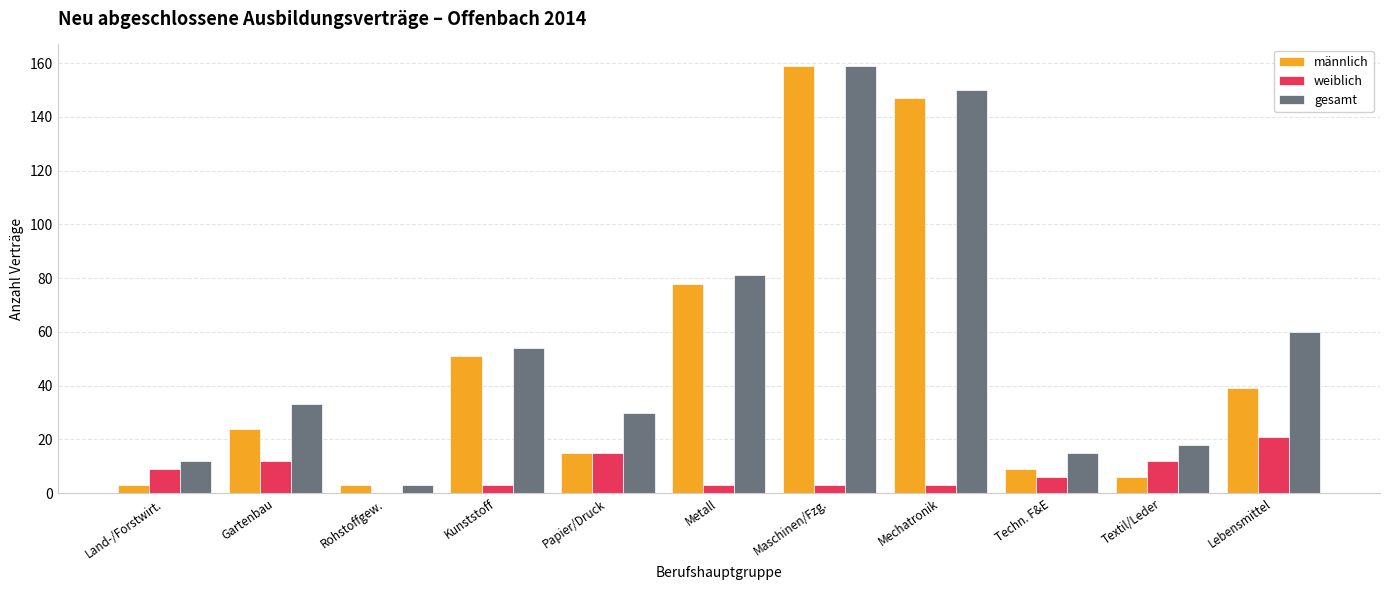

Which label corresponds to the largest value in the chart?

Maschinen/Fzg.